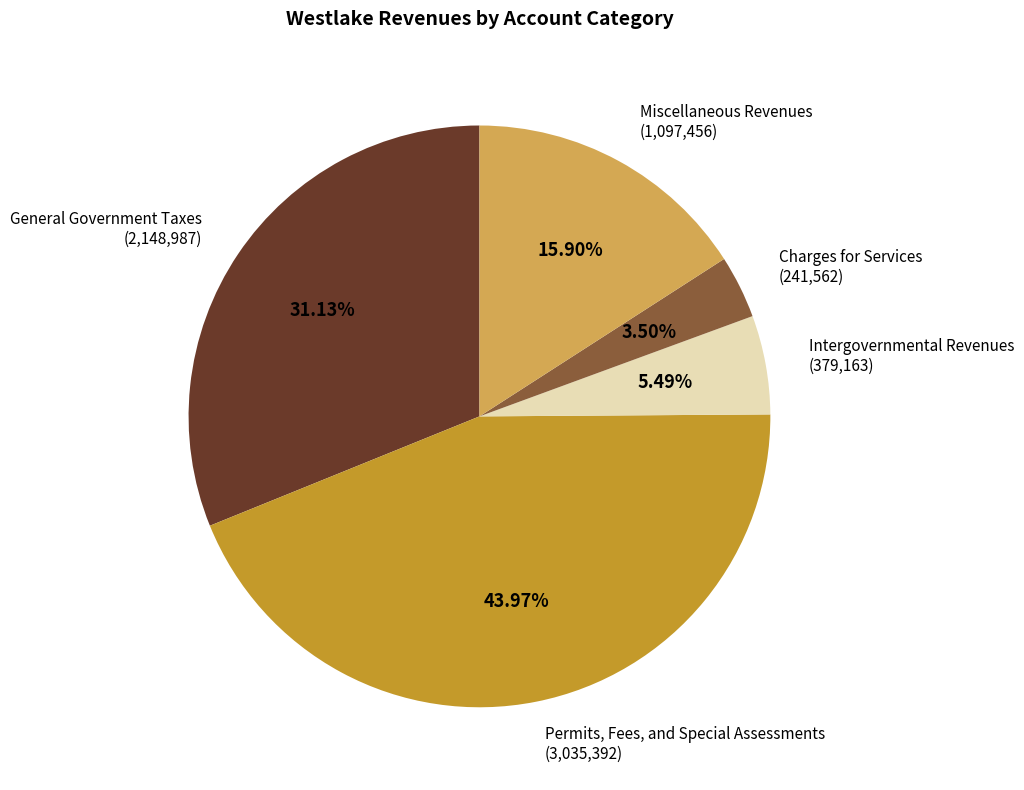

To the nearest percent, what is the difference between the Charges for Services and Miscellaneous Revenues slice percentages?

12%